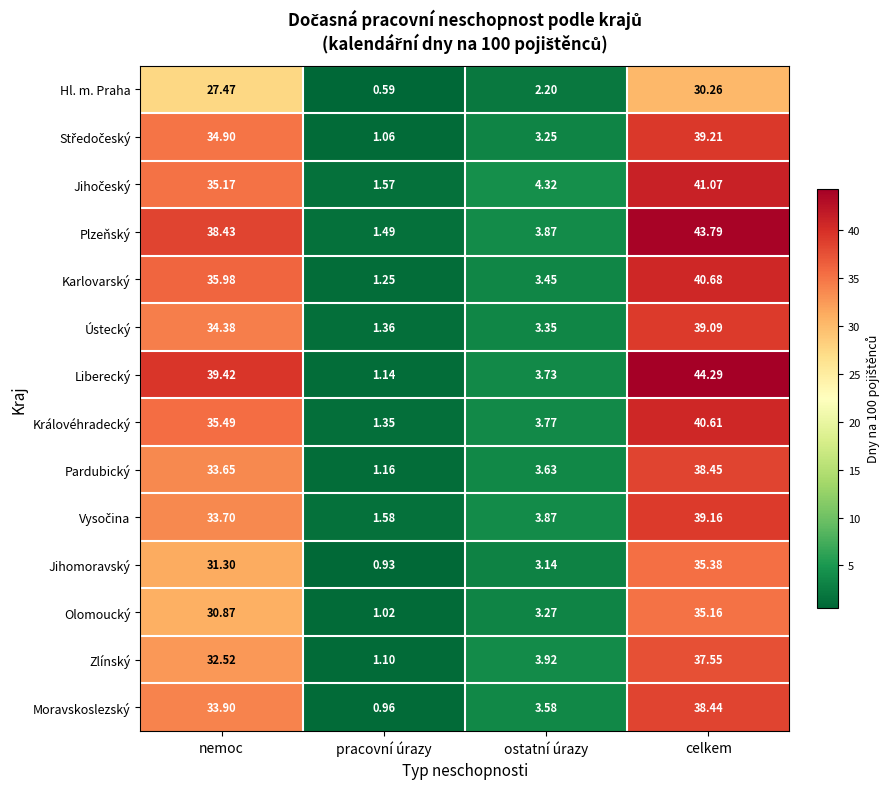

At which label does Jihomoravský first exceed 31?

nemoc